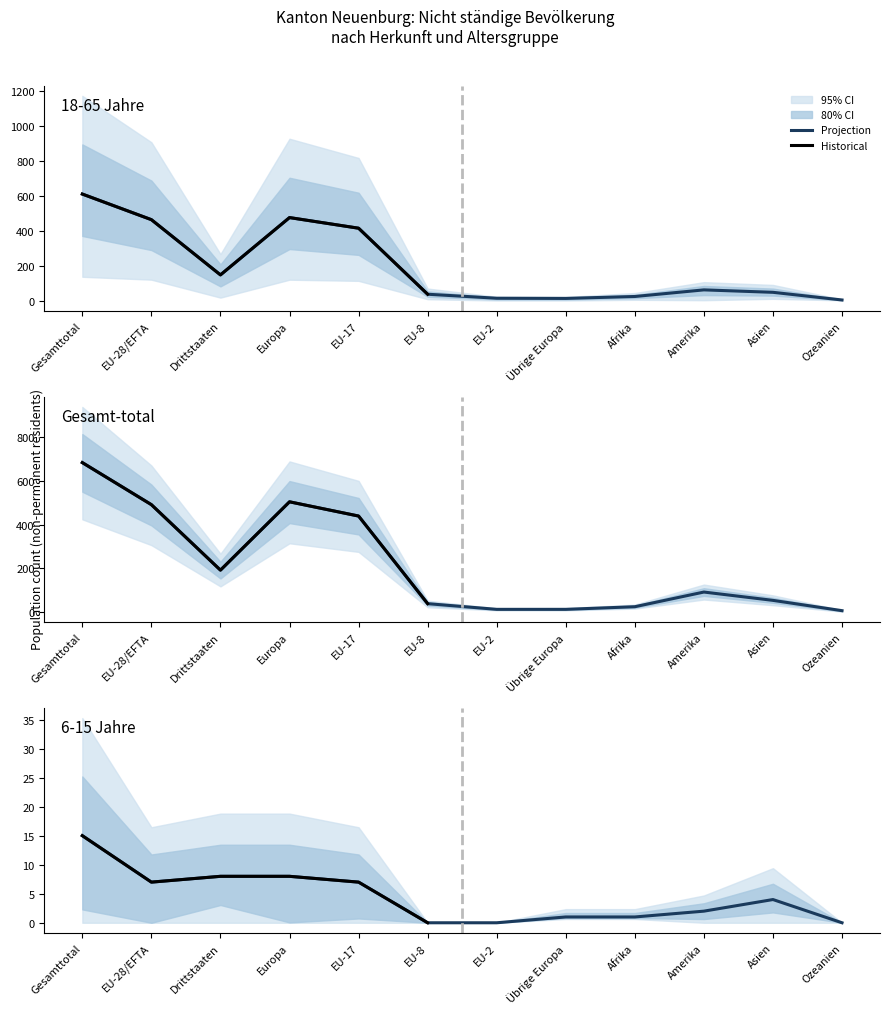

Reading left to right, what are all the values shown in this chart?

18-65 Total: 611	464	147	476	415	36	13	12	23	61	47	3
18-65 Frauen: 683	491	192	504	439	39	13	13	25	92	54	7
6-15 Total: 15	7	8	8	7	0	0	1	1	2	4	0